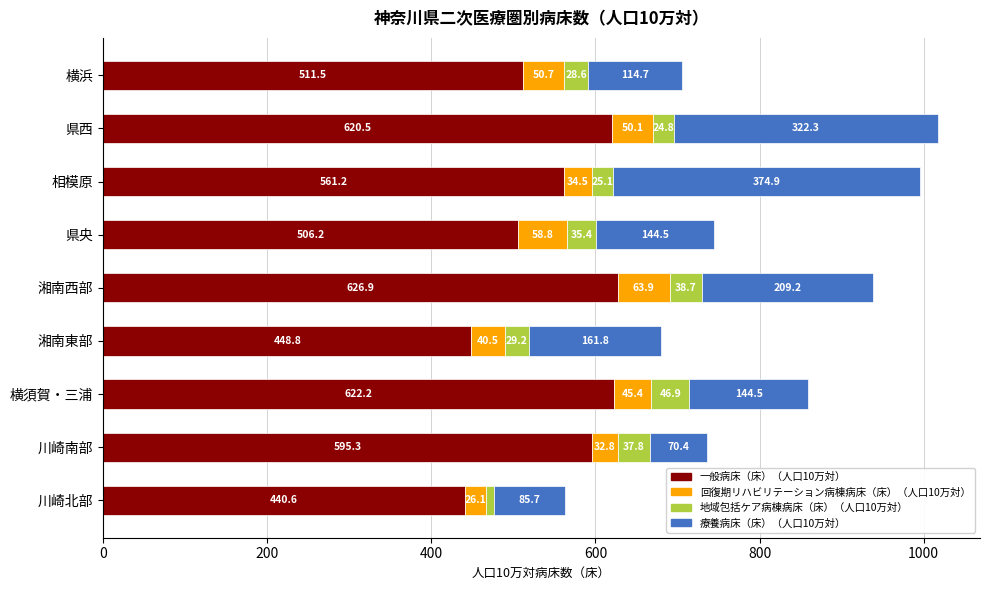

At which category is the sum across all series the highest?

県西